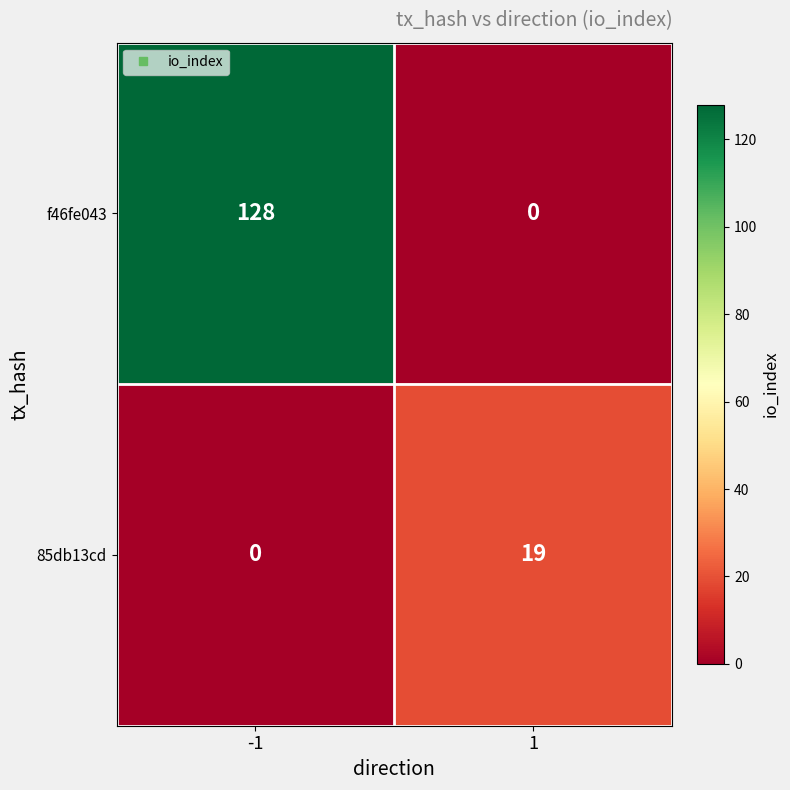

What is the highest value of the f46fe043 series?

128